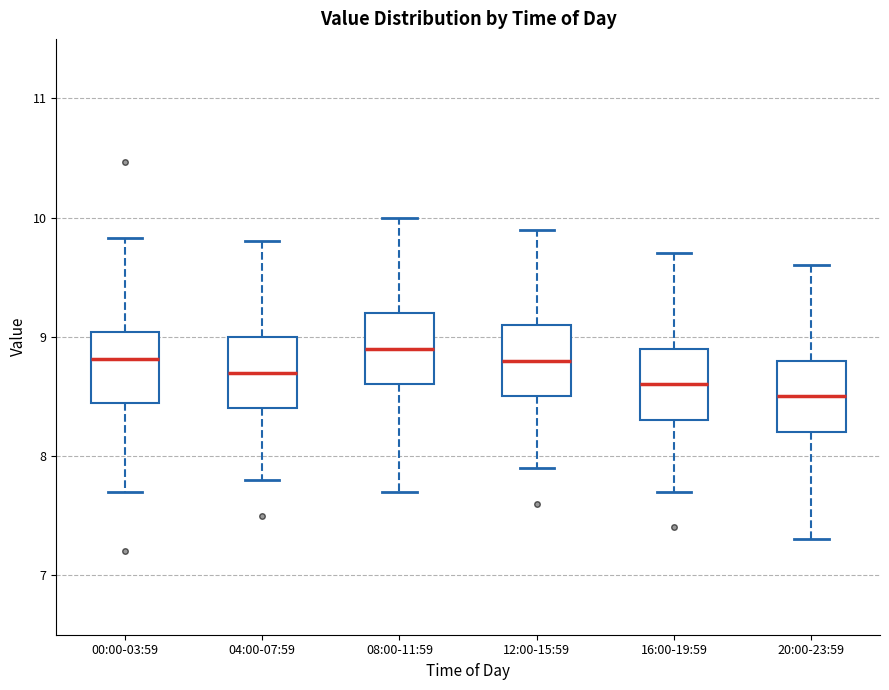

Where is the upper edge of the box for 00:00-03:59 on the y-axis? The values are not printed on the chart, so give them approximately, as read against the axis.

9.0